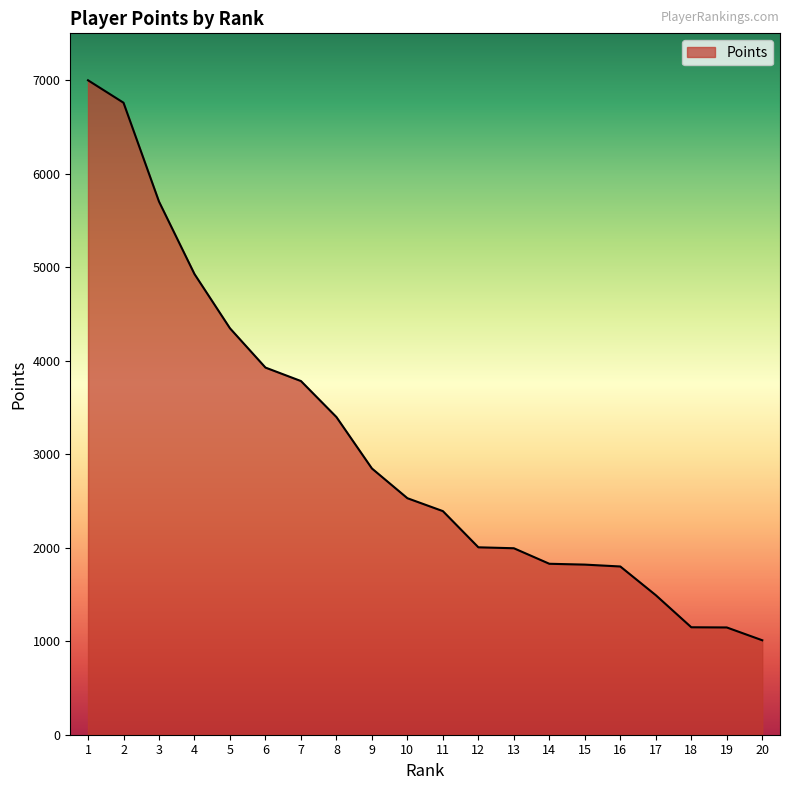

What is the approximate value at 11?

2391